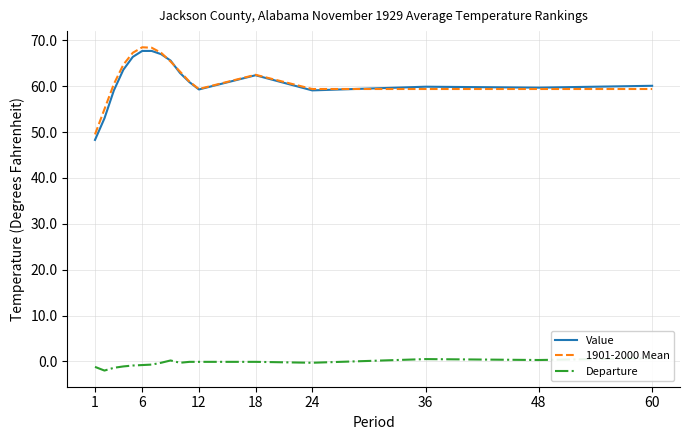

What is the lowest value of the Value series?

48.3